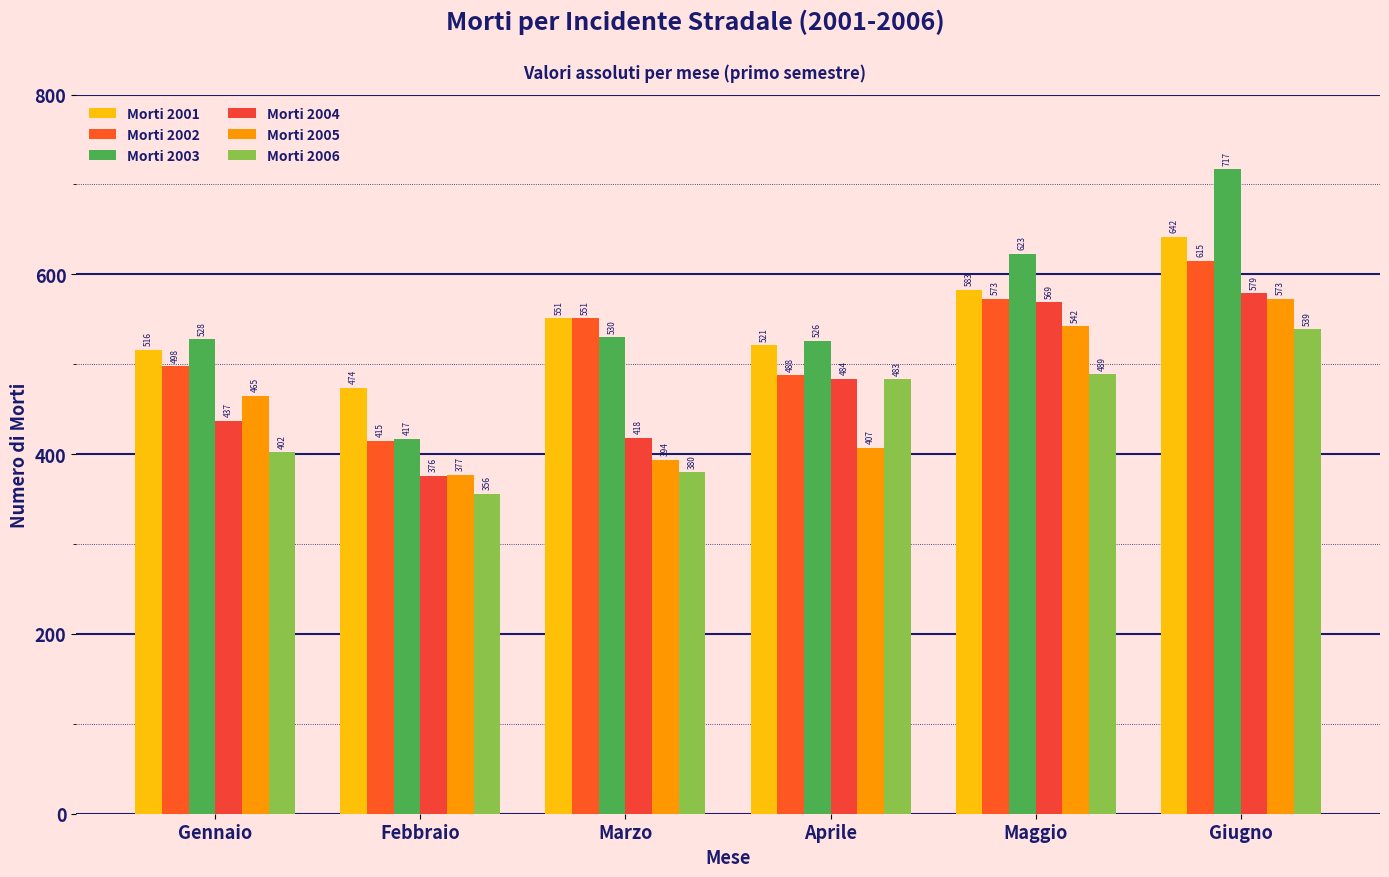

Is it true that Morti 2003 equals 526 at Aprile?

True